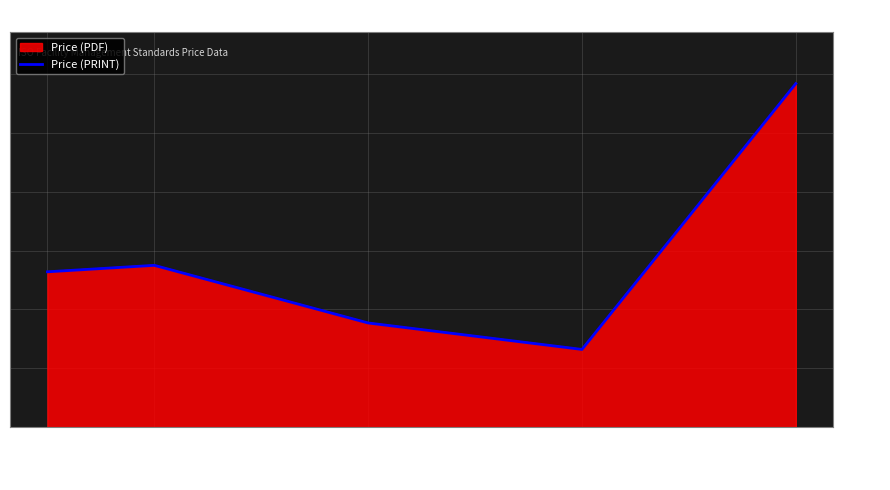

Is it true that the value at 2022 is 51?

False